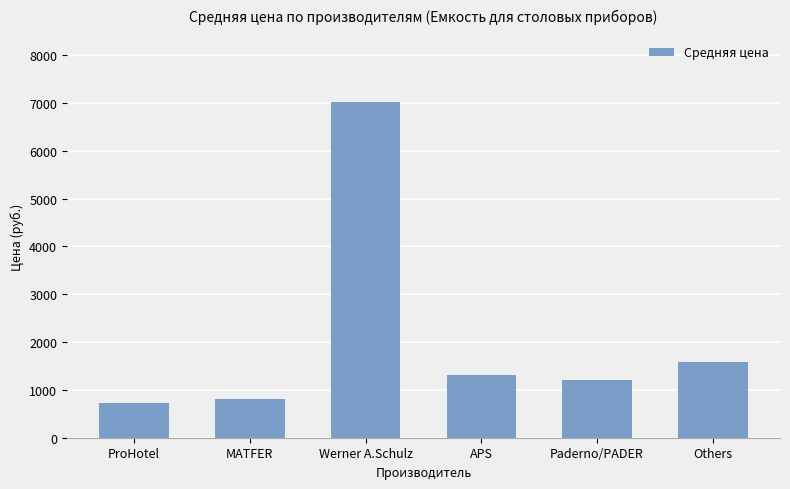

What is the label of the 3rd bar from the right?

APS